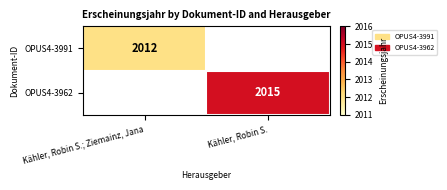

At how many categories does at least one series exceed 2013?

1